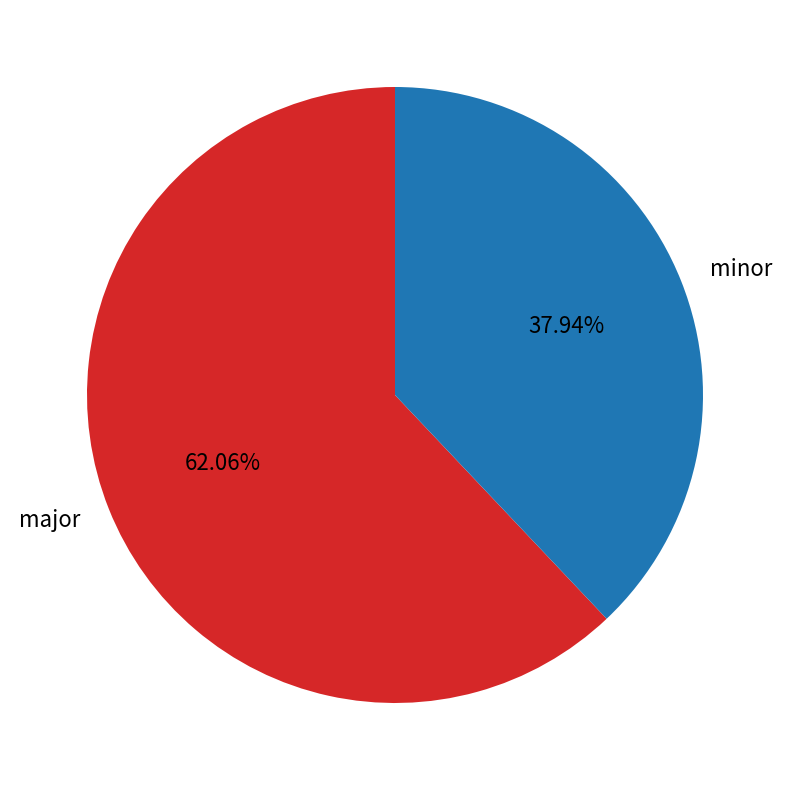

To the nearest percent, what is the difference between the minor and major slice percentages?

24%